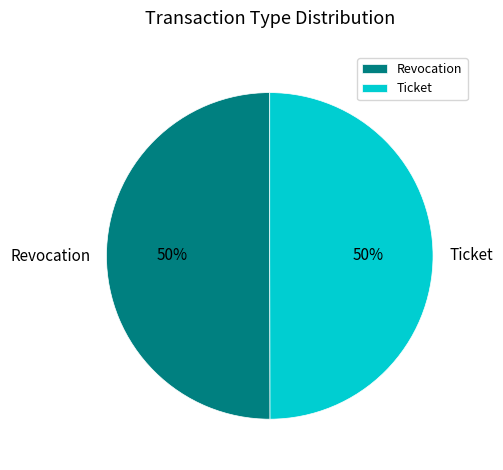

Is the sum of Ticket and Revocation greater than half?

Yes